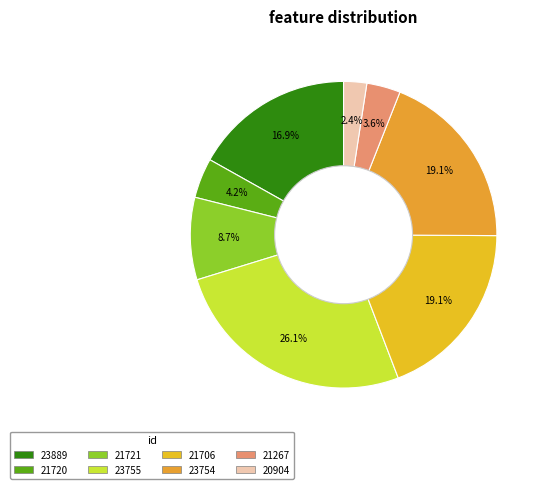

Is it true that 21706 is 19% of the pie?

True